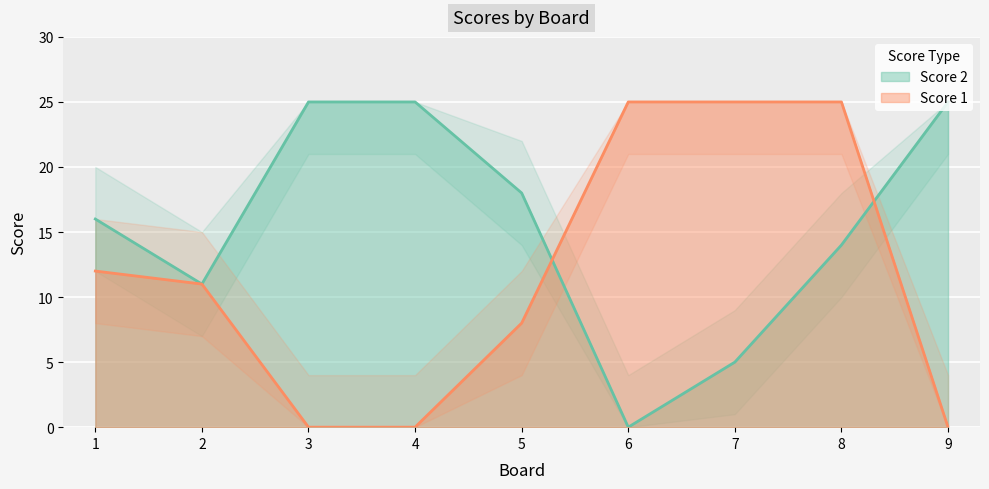

At which label is Score 1 closest to 12?

1